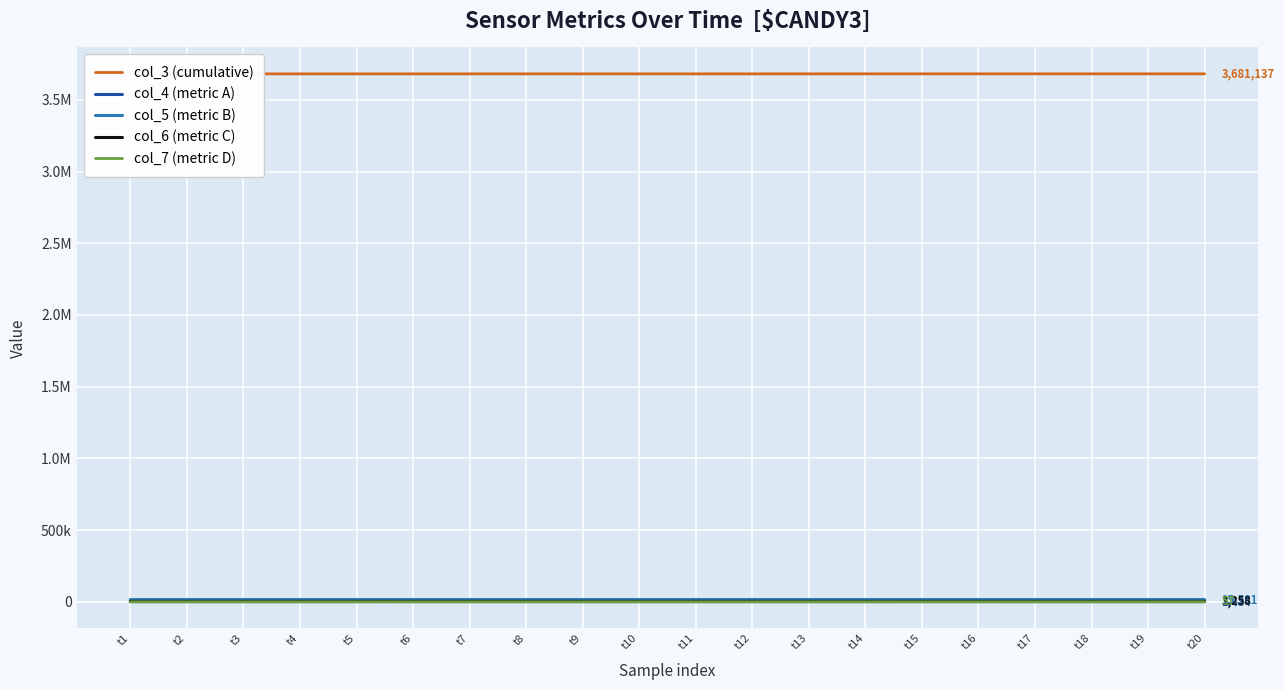

What is the approximate value of col_3 (cumulative) at t1, to the nearest 5?

3680925